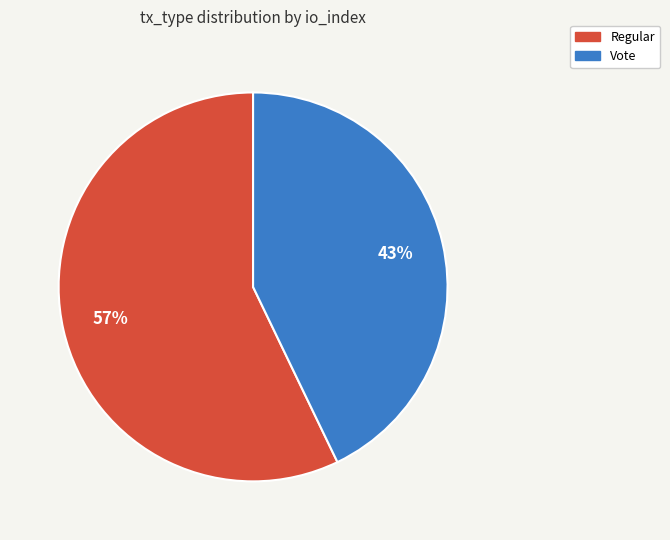

Which category has the biggest portion of the pie?

Regular